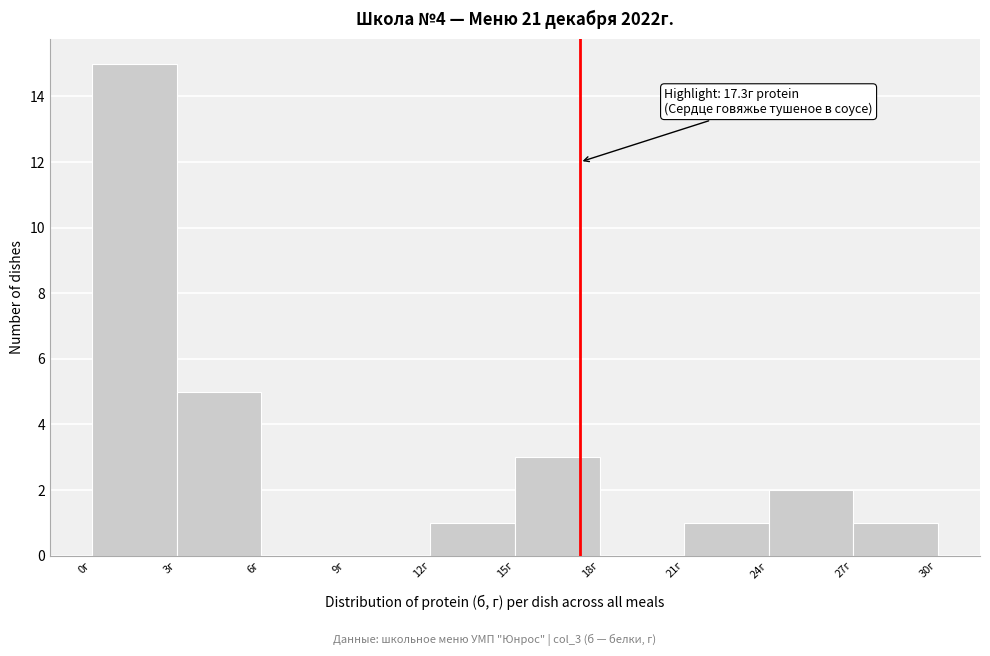

Over which range of the x-axis is the bar tallest?

0 to 3